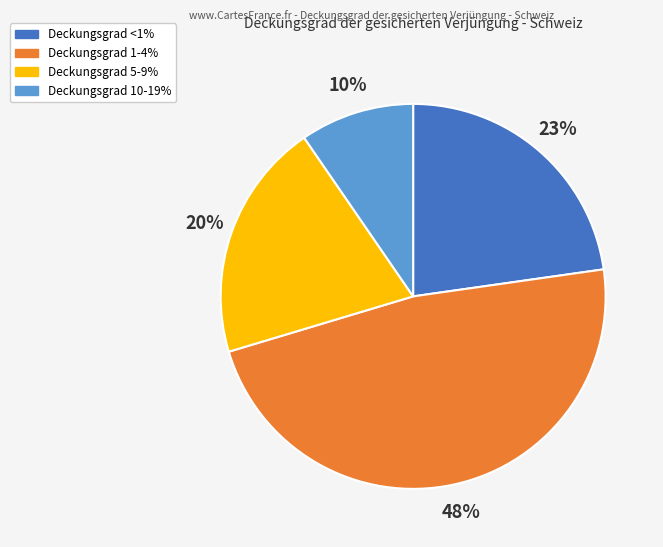

To the nearest percent, what is the difference between the largest and smallest slice percentages?

38%